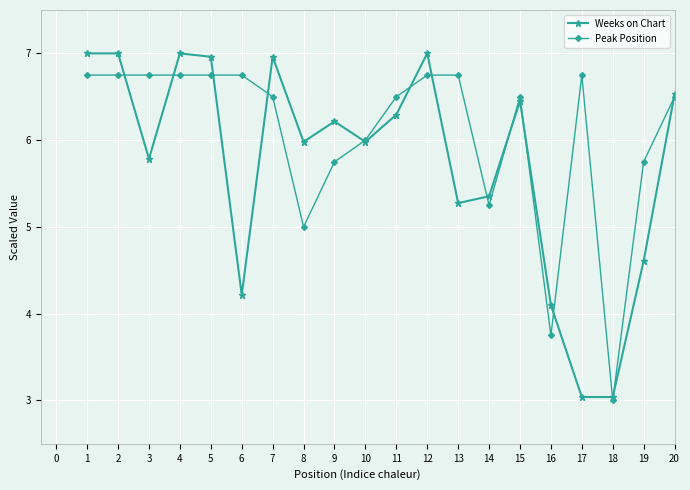

What is the minimum value for Weeks on Chart?

3.0